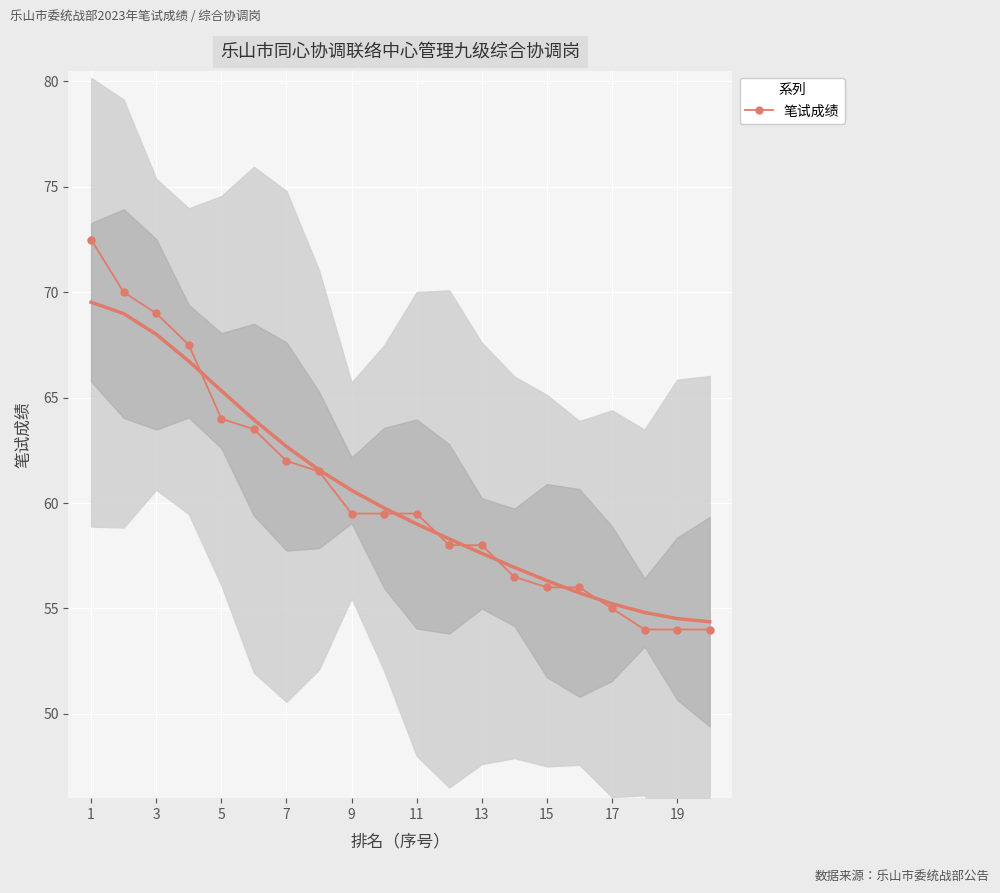

What is the average value?

60.5